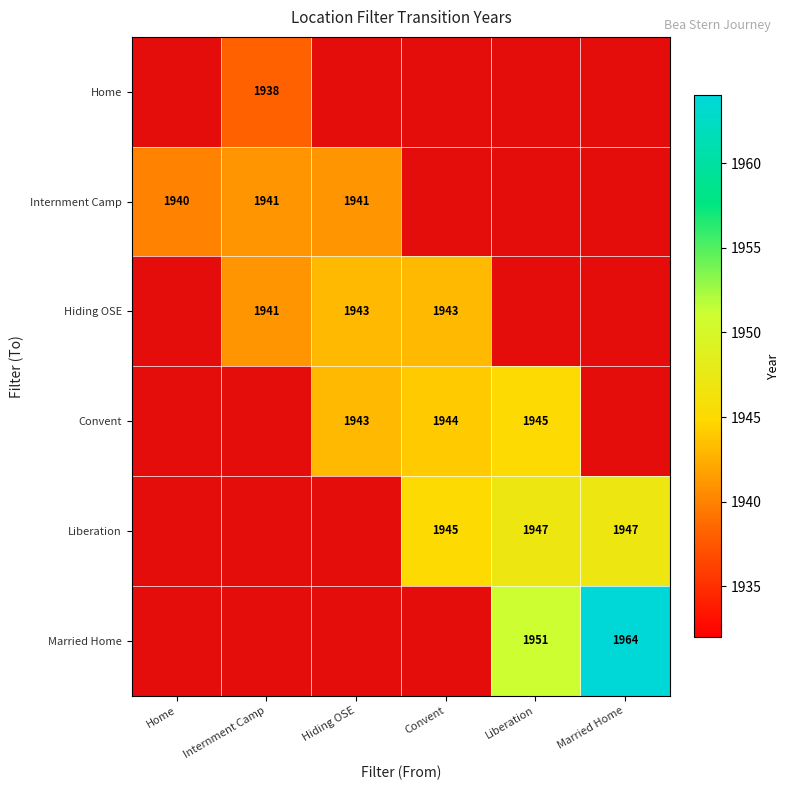

Is it true that Convent equals 1944 at Convent?

True